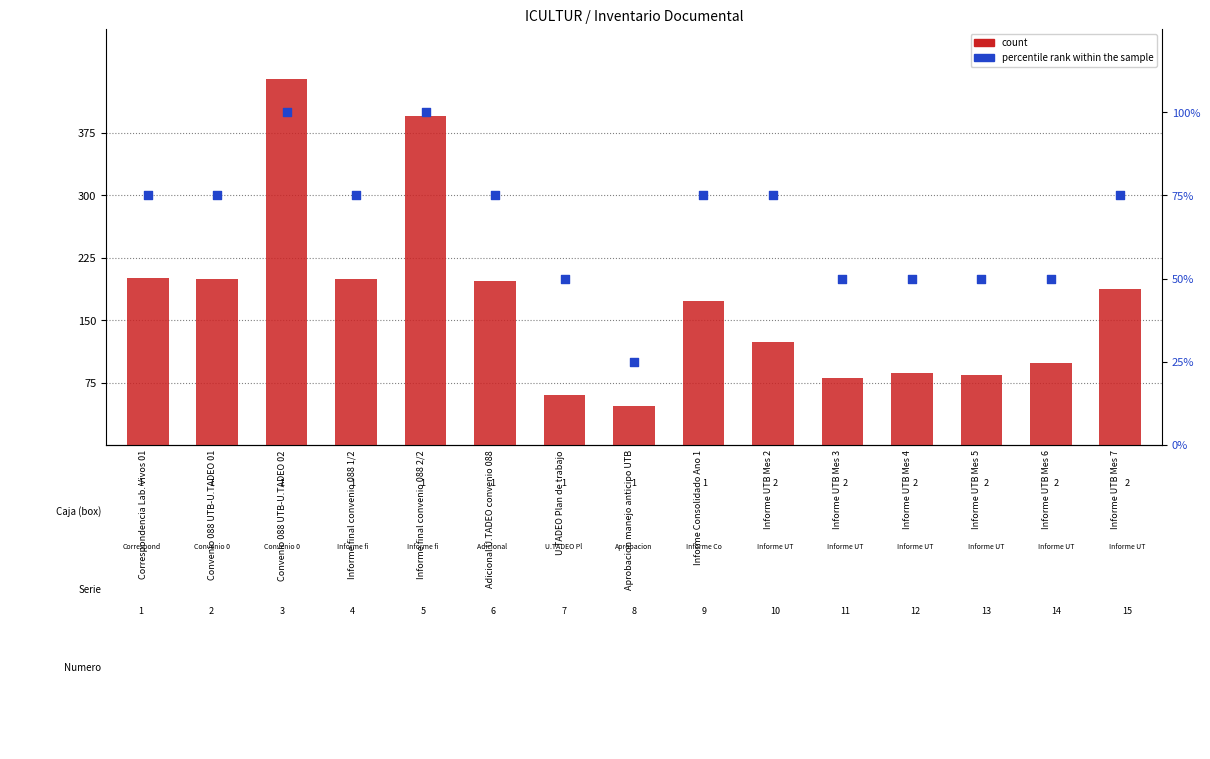

At which category is the sum across all series the highest?

Convenio 088 UTB-U.TADEO 02